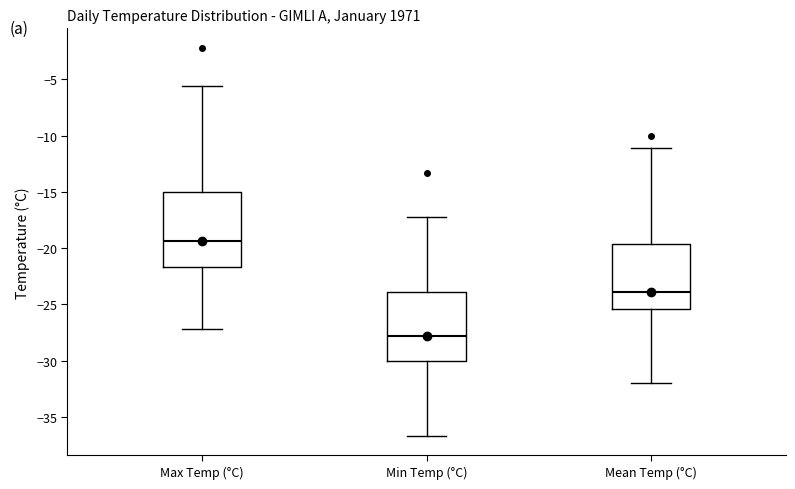

Reading left to right, transcribe this box plot: for each box, give where its median line is, the range the box spans, and where its two whiskers end, as read against the y-axis. The values are not printed on the chart, so give them approximately, as read against the axis.

Max Temp (°C): median -19.5, box -21.5 to -15.0, whiskers -27.0 to -5.5
Min Temp (°C): median -28.0, box -30.0 to -24.0, whiskers -36.5 to -17.0
Mean Temp (°C): median -24.0, box -25.5 to -19.5, whiskers -32.0 to -11.0